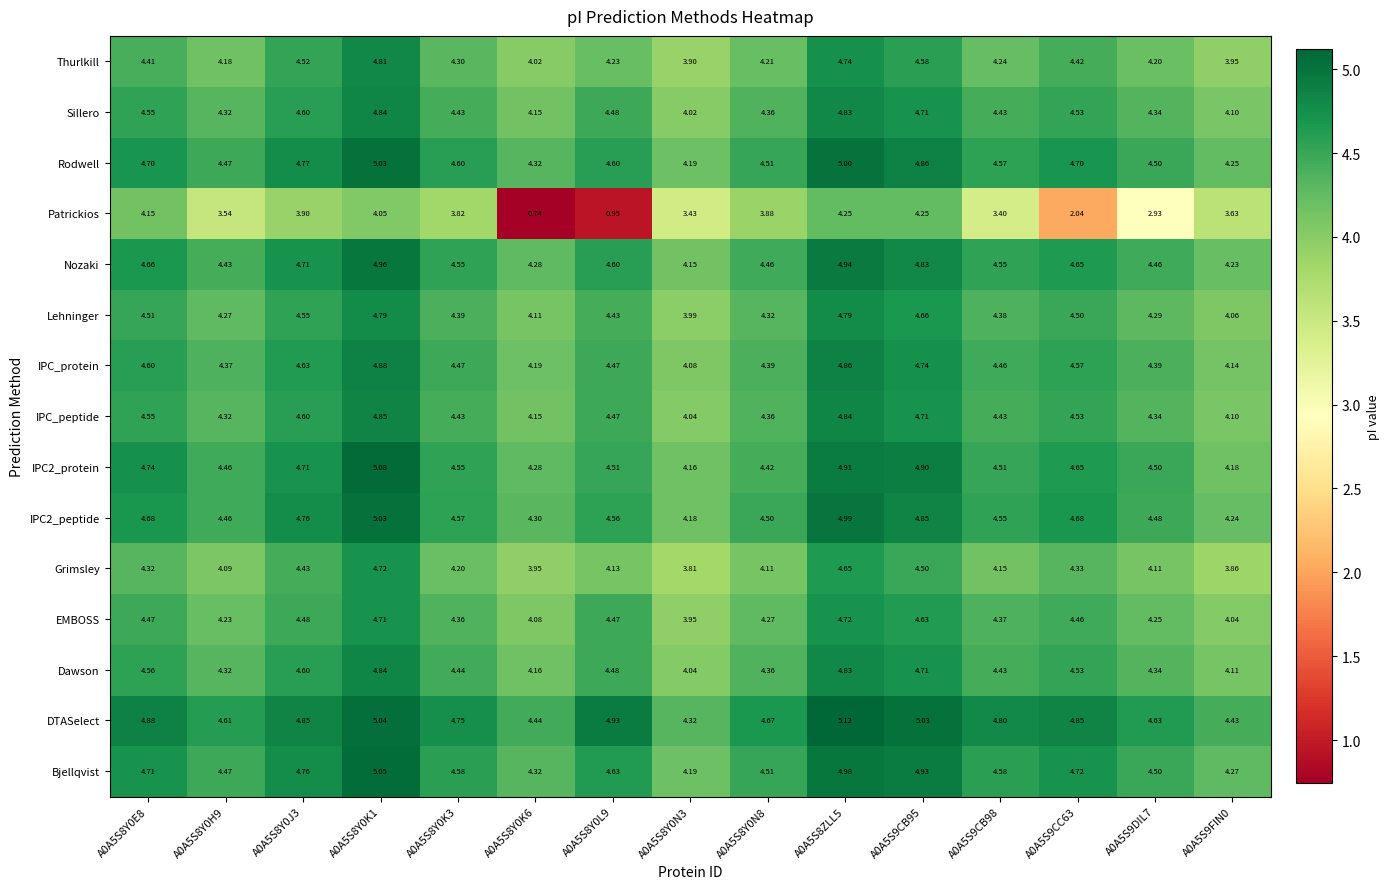

Which series has the largest total across all categories?

DTASelect